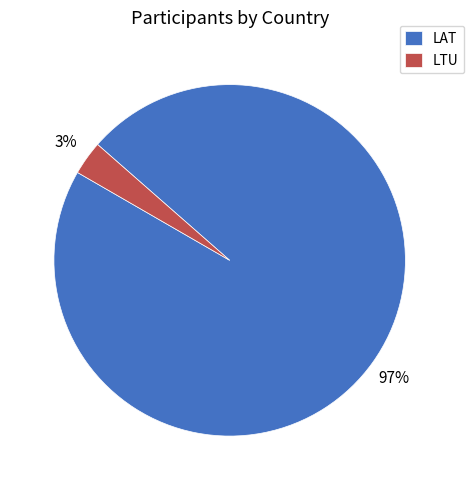

What percentage is the LTU slice, to the nearest percent?

3%